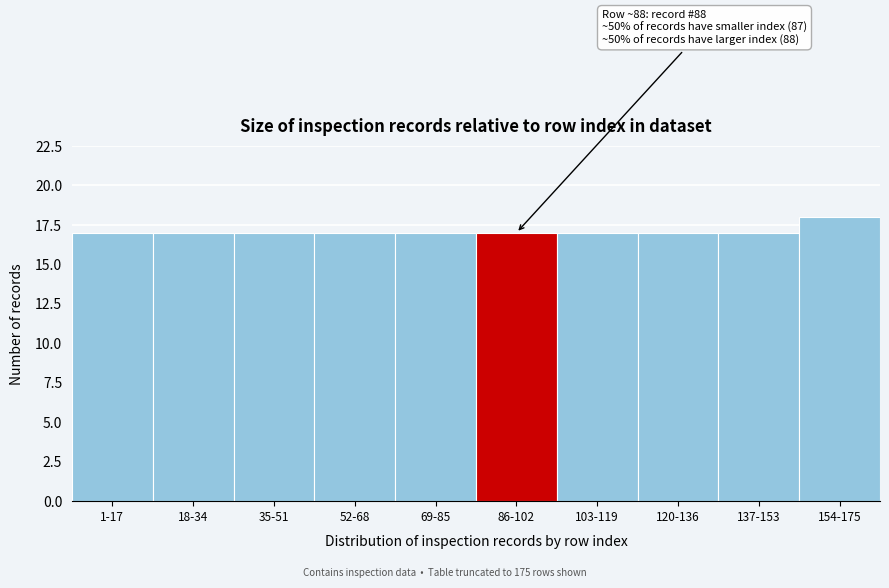

Reading left to right, list all the values displayed in this chart.

1-17=17	18-34=17	35-51=17	52-68=17	69-85=17	86-102=17	103-119=17	120-136=17	137-153=17	154-175=18